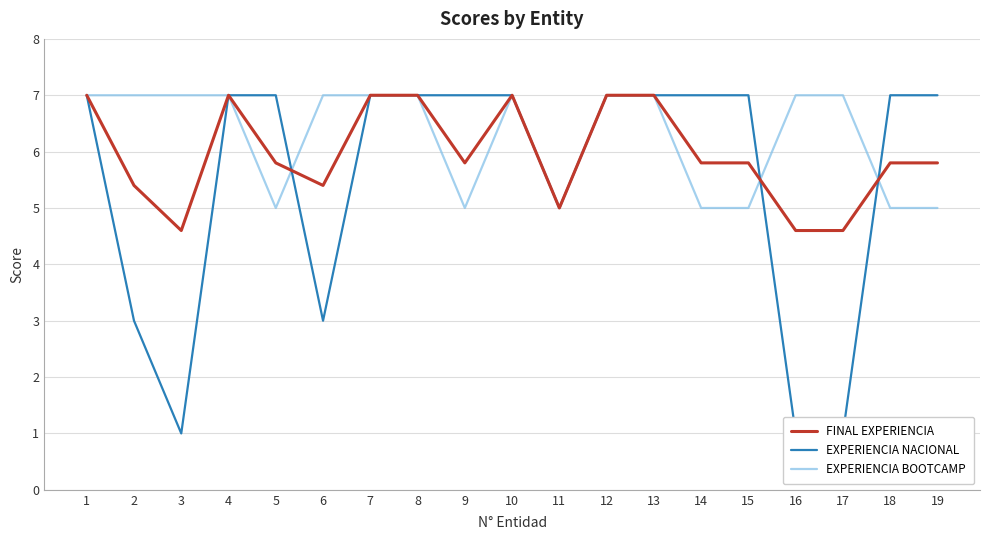

The value of EXPERIENCIA BOOTCAMP at 19 is 7.5. True or false?

False